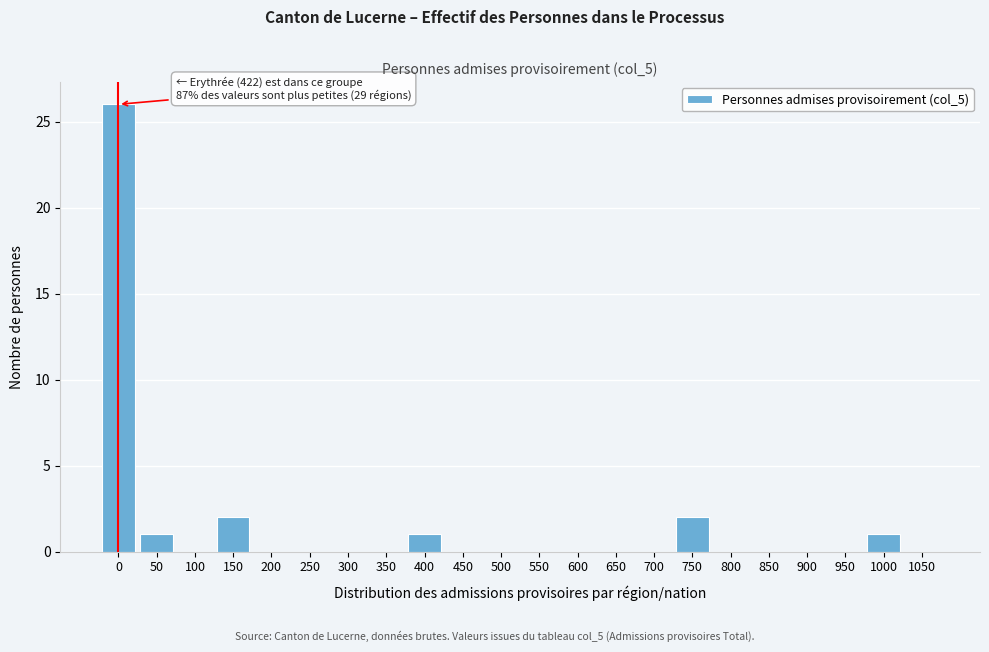

Reading right to left, what are all the values shown in this chart?

1050=0	1000=1	950=0	900=0	850=0	800=0	750=2	700=0	650=0	600=0	550=0	500=0	450=0	400=1	350=0	300=0	250=0	200=0	150=2	100=0	50=1	0=26